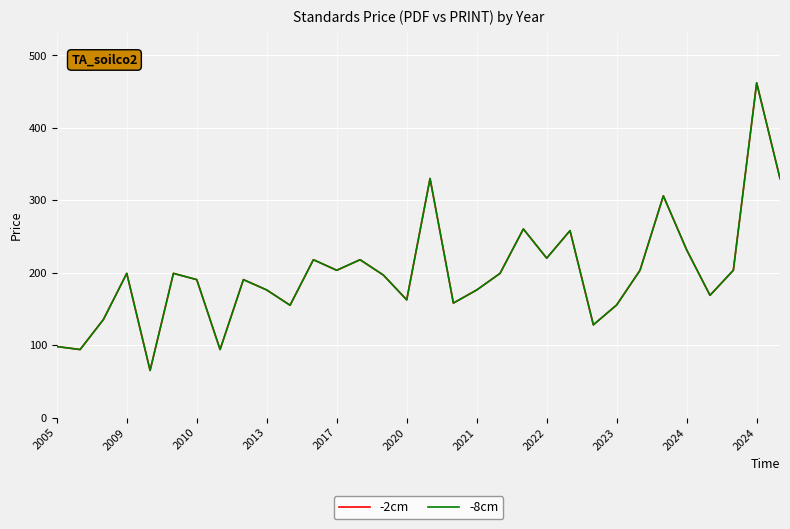

How many interior local valleys does the -2cm series have?

10